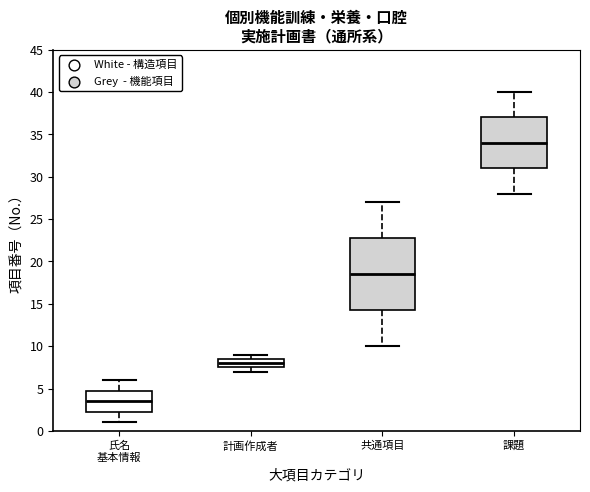

Where is the lower edge of the box for 課題 on the y-axis? The values are not printed on the chart, so give them approximately, as read against the axis.

31.0